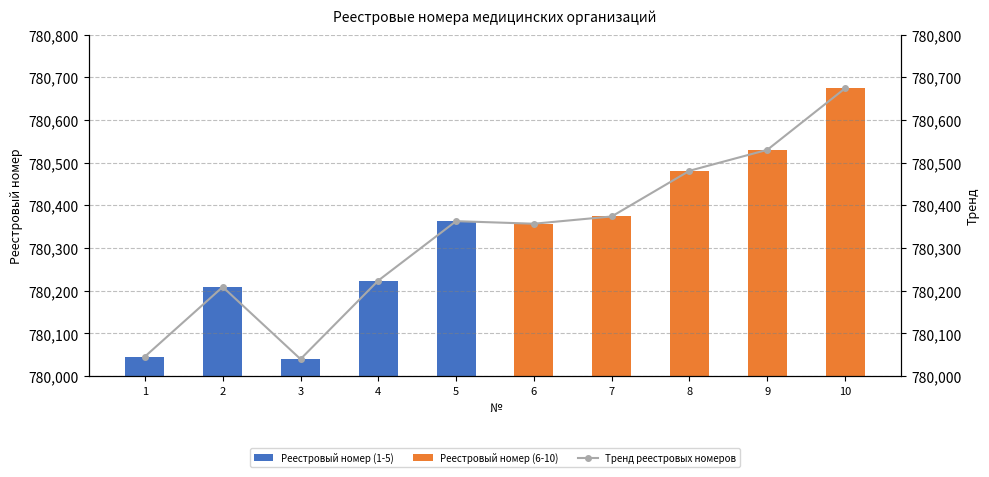

What is the difference between the maximum and minimum values?

634